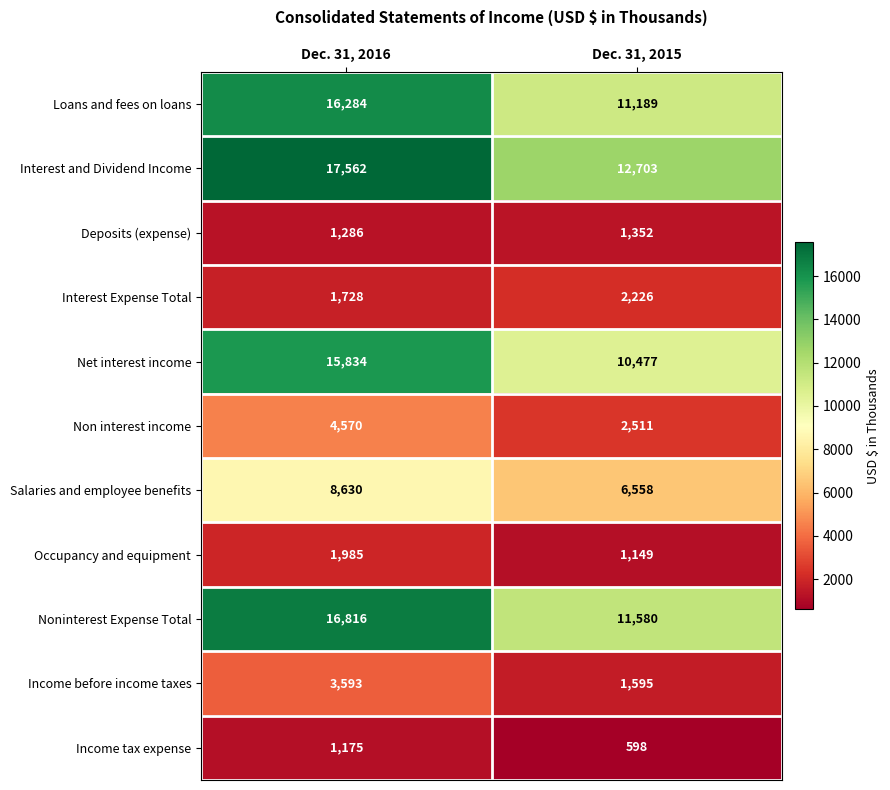

Which category has the highest value across all series?

Dec. 31, 2016